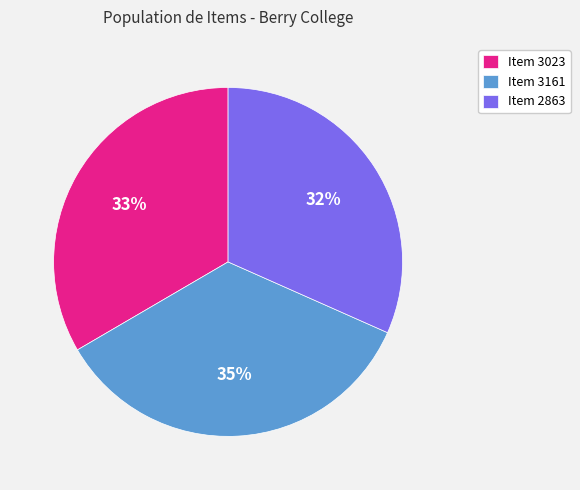

To the nearest percent, what percentage of the pie is Item 3023?

33%